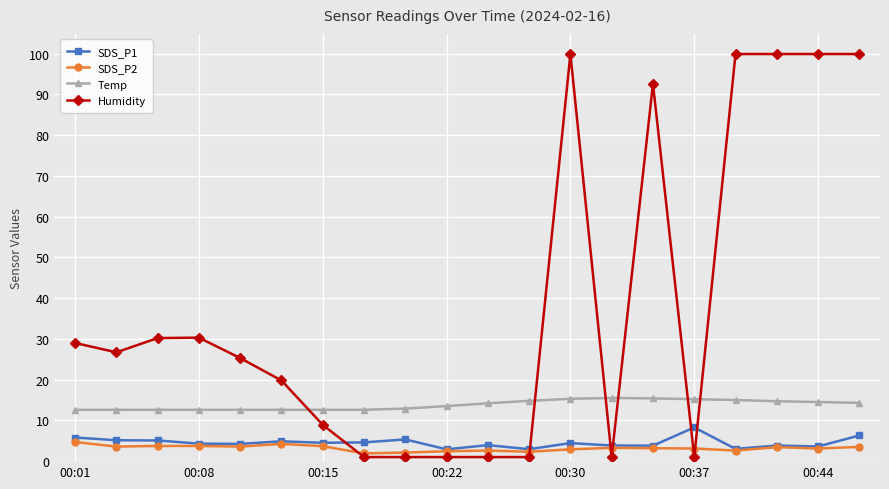

What is the sum of all SDS_P1 values?

90.7